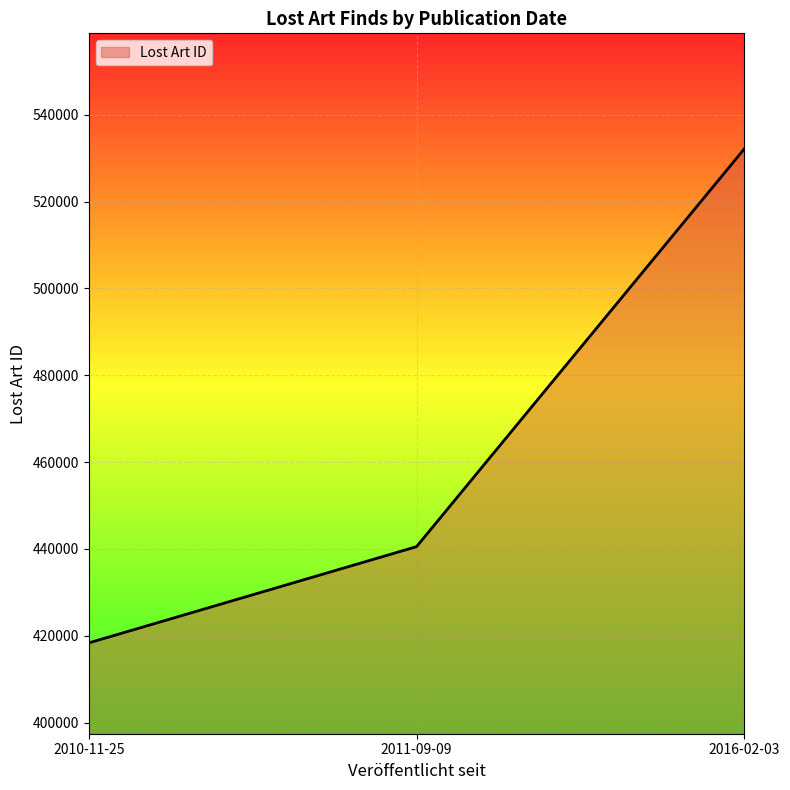

What is the change in value from 2011-09-09 to 2016-02-03?

+91631